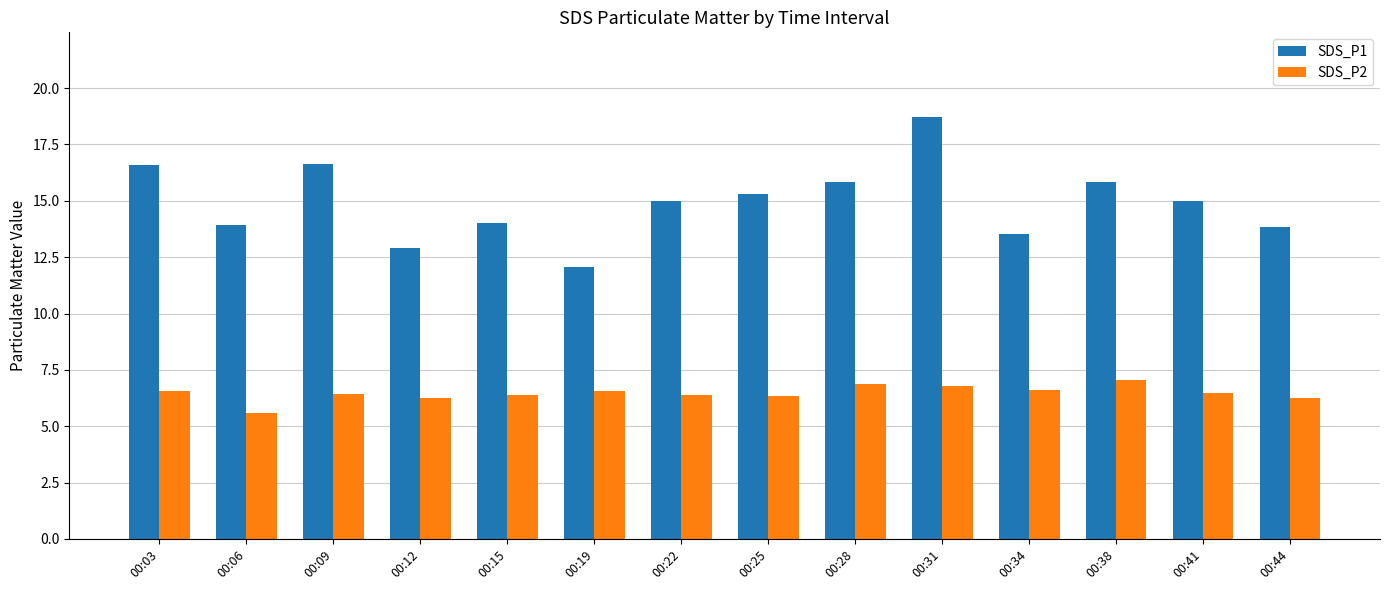

What are all the series names shown in the legend?

SDS_P1, SDS_P2